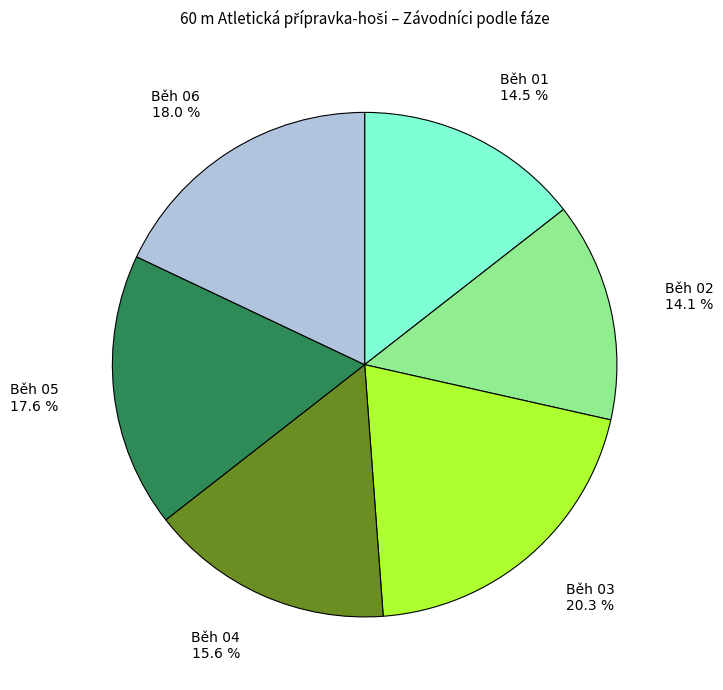

Does any single category account for the majority?

No